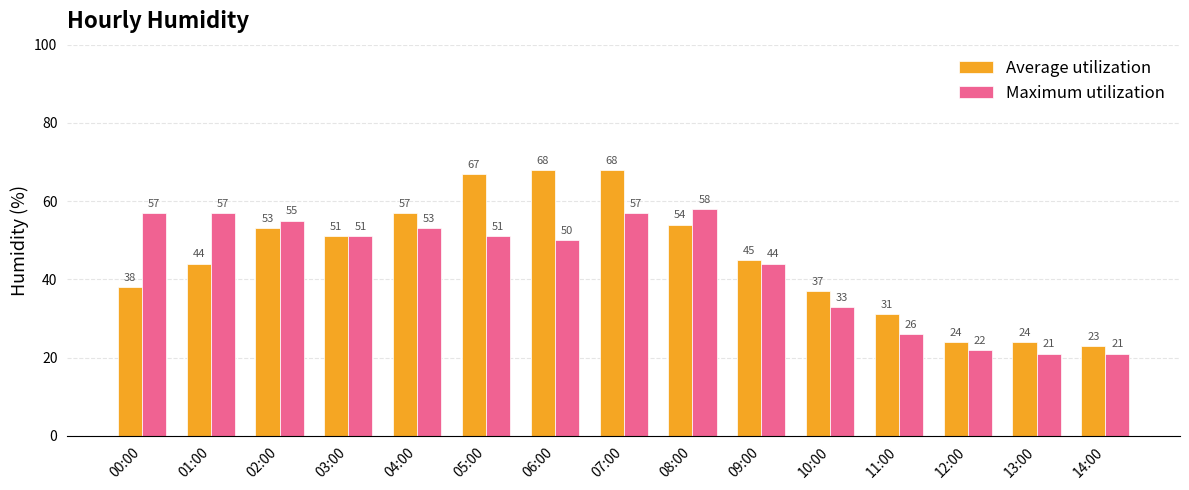

What is the label of the 1st bar from the left?

00:00